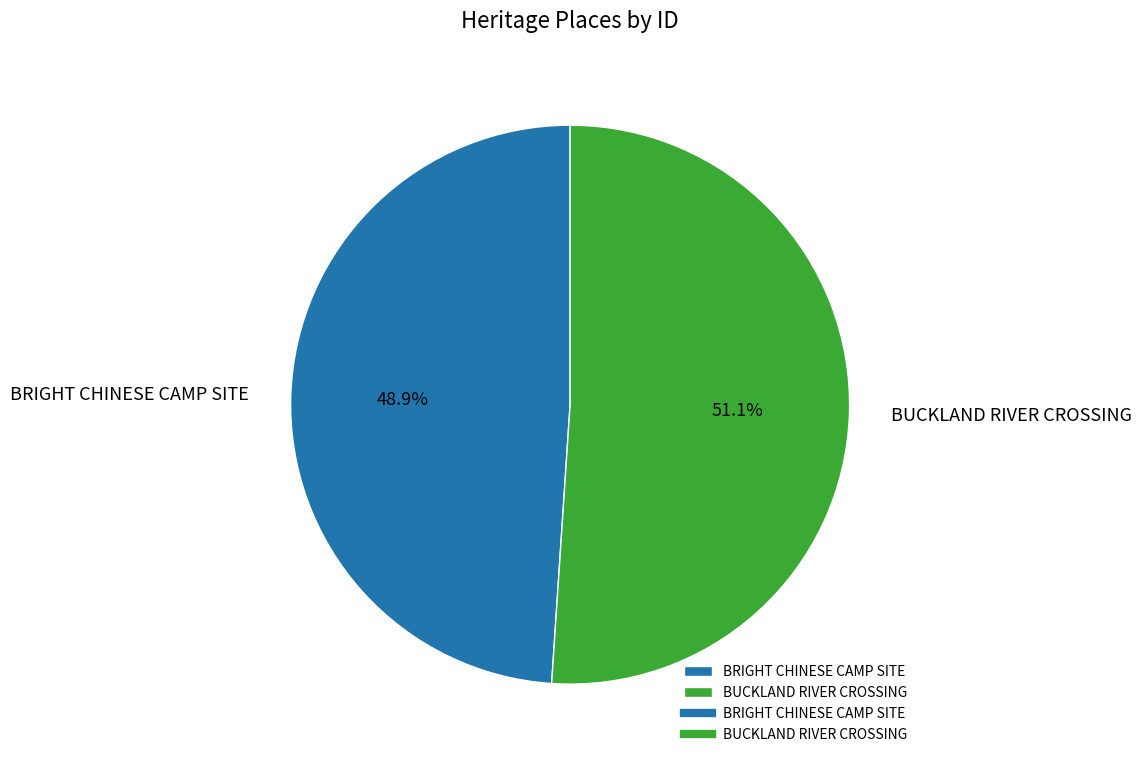

Approximately how many times larger is the value at BRIGHT CHINESE CAMP SITE compared to BUCKLAND RIVER CROSSING?

1.0